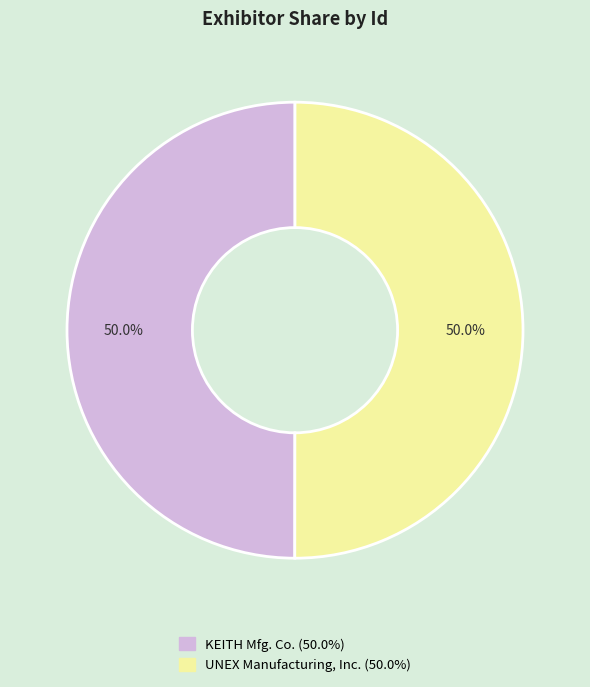

The UNEX Manufacturing, Inc. slice represents 43% of the pie. True or false?

False